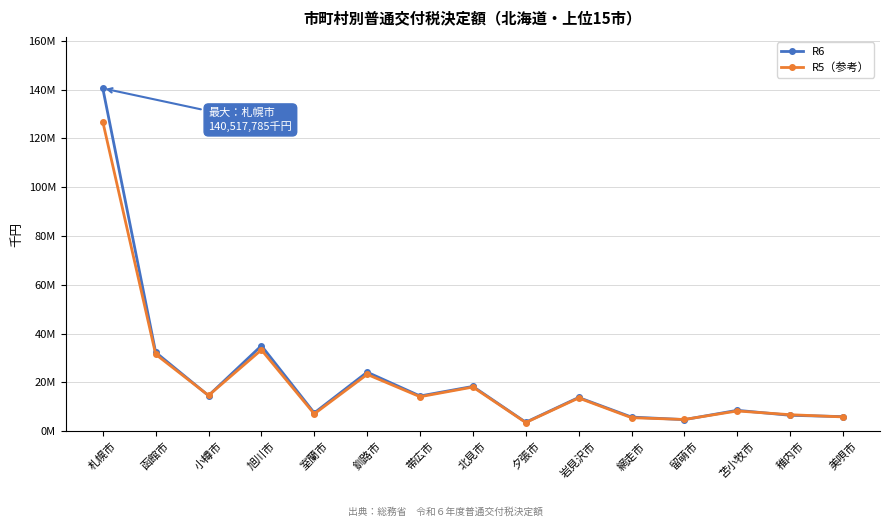

The value of R5（参考） at 札幌市 is 126834482. True or false?

True